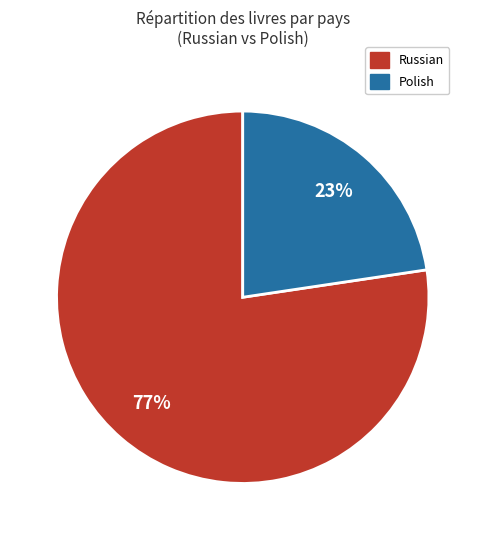

To the nearest percent, what is the combined percentage of Polish and Russian?

100%